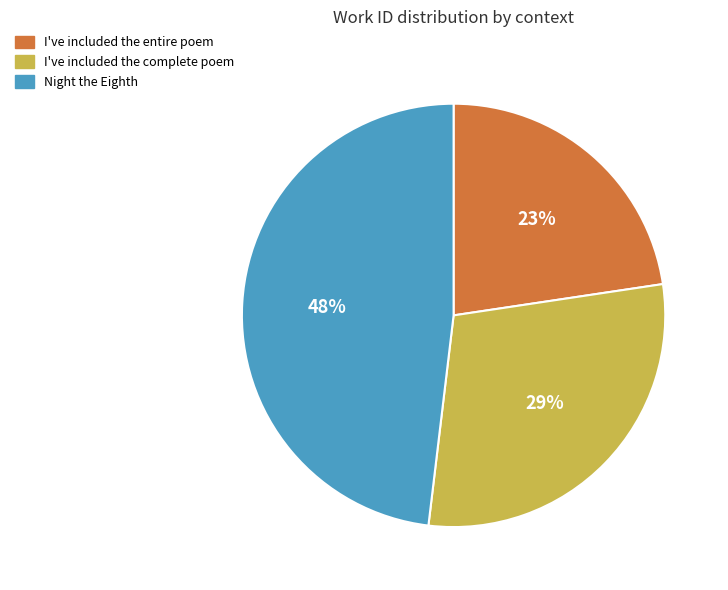

Which slice is the largest?

Night the Eighth